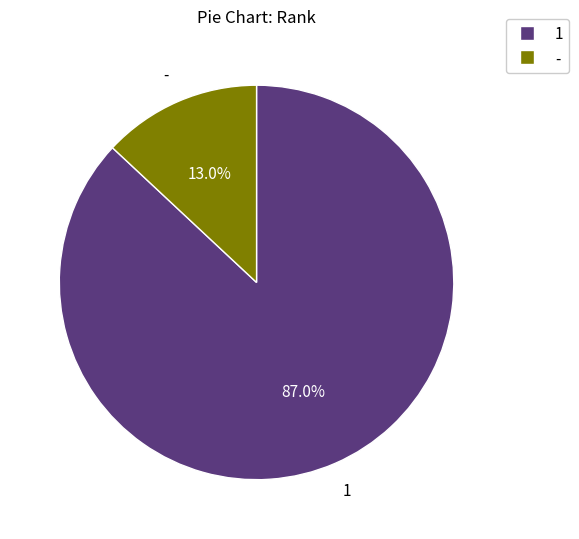

Is there a majority slice in this chart?

Yes